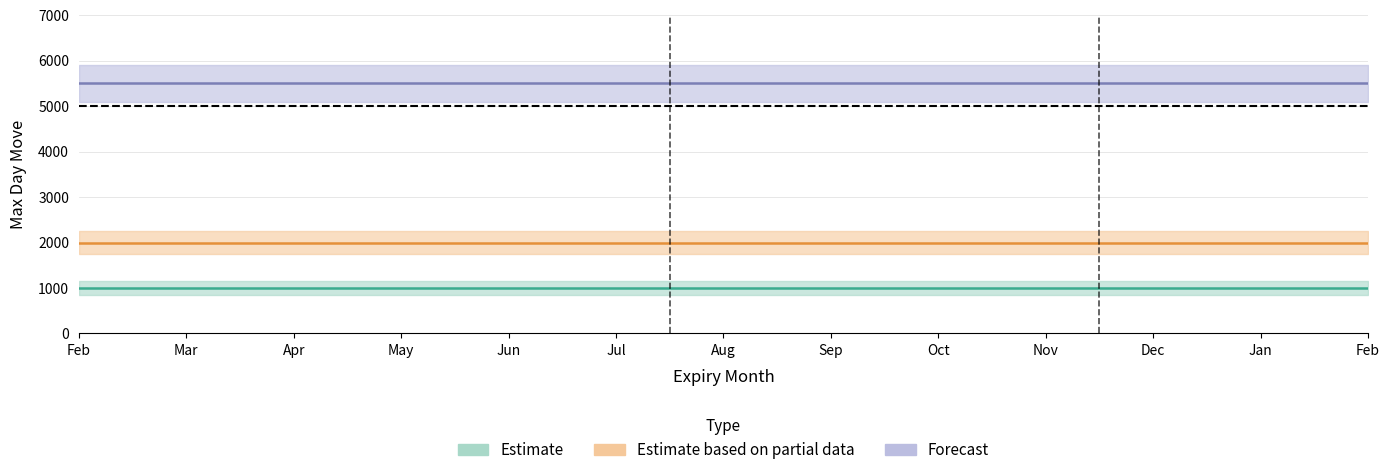

True or false: 5000 has a value of 3002 at 12.

False